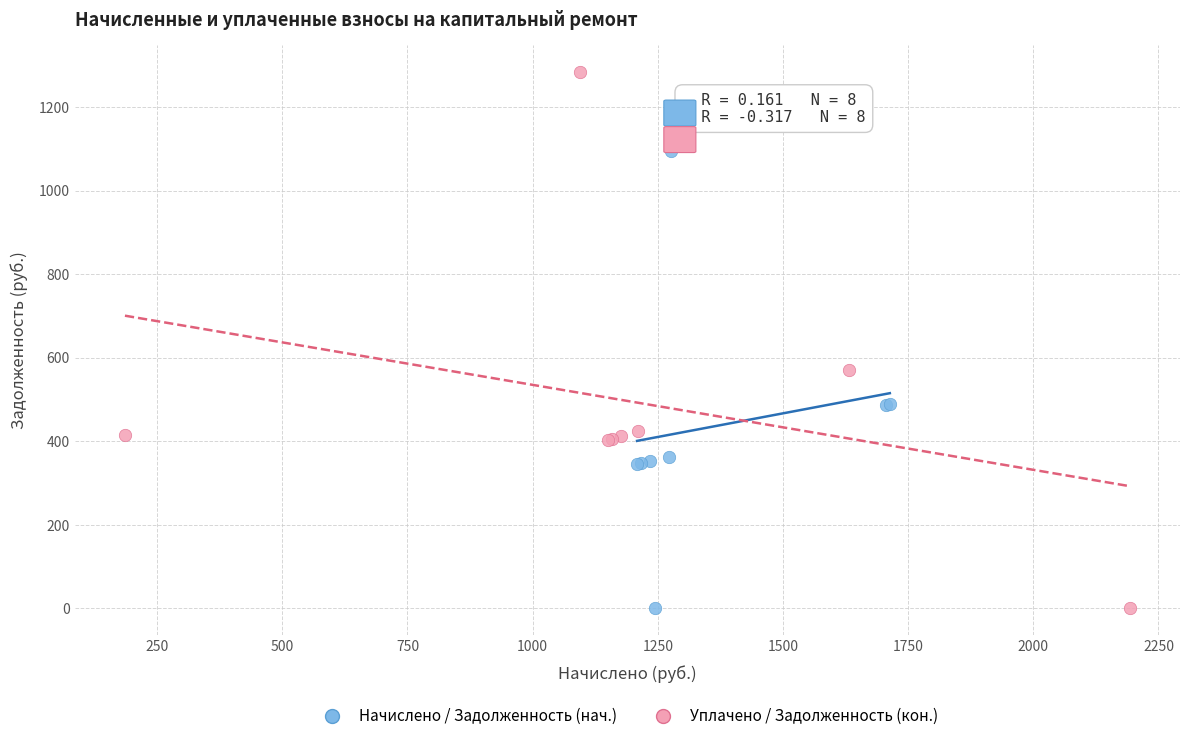

Which series has the largest Y range (max minus min)?

Уплачено / Задолженность (кон.)